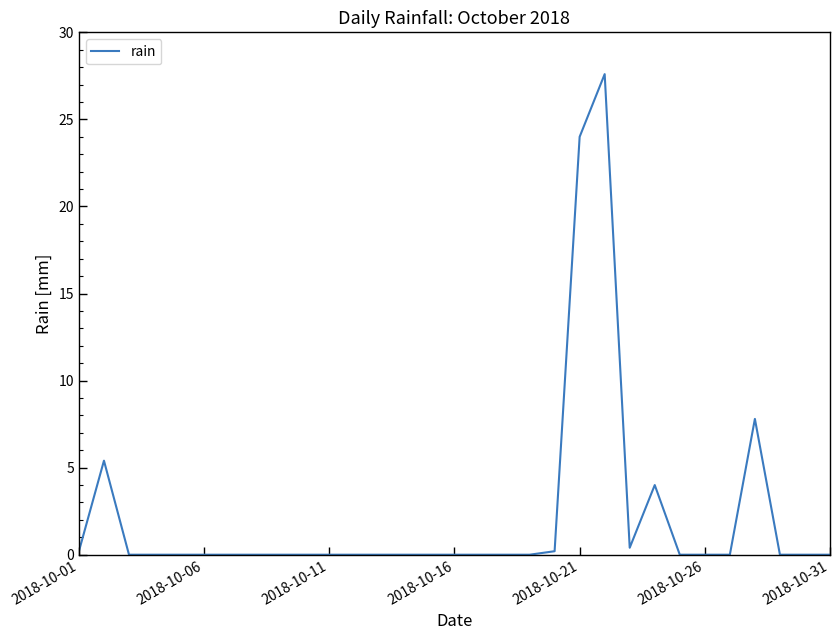

What is the difference between the maximum and second lowest values?

27.6